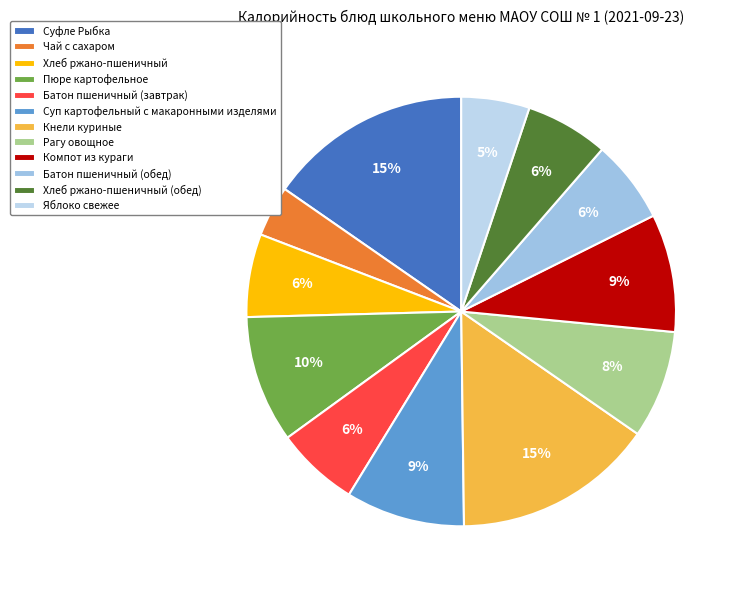

How many slices are in this pie chart?

12